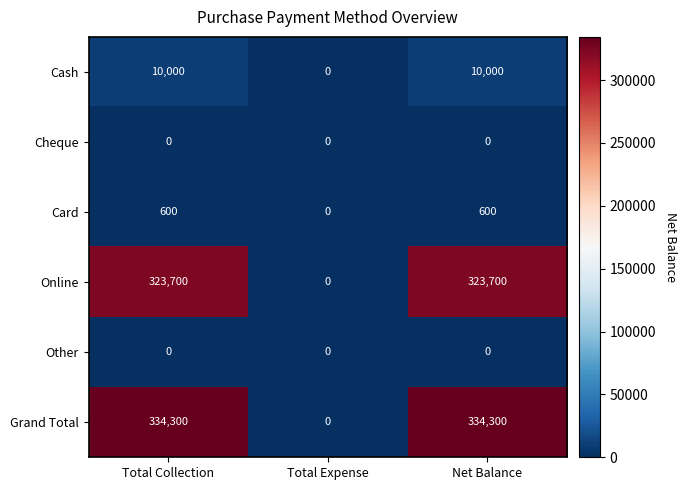

Count the number of data series in this chart.

6